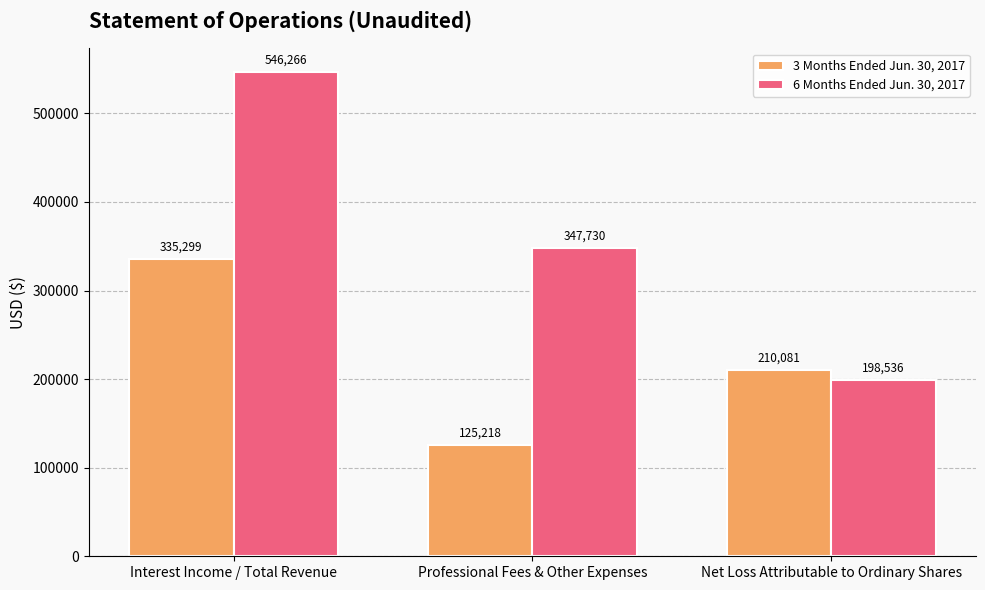

Which category has the lowest value across all series?

Professional Fees & Other Expenses